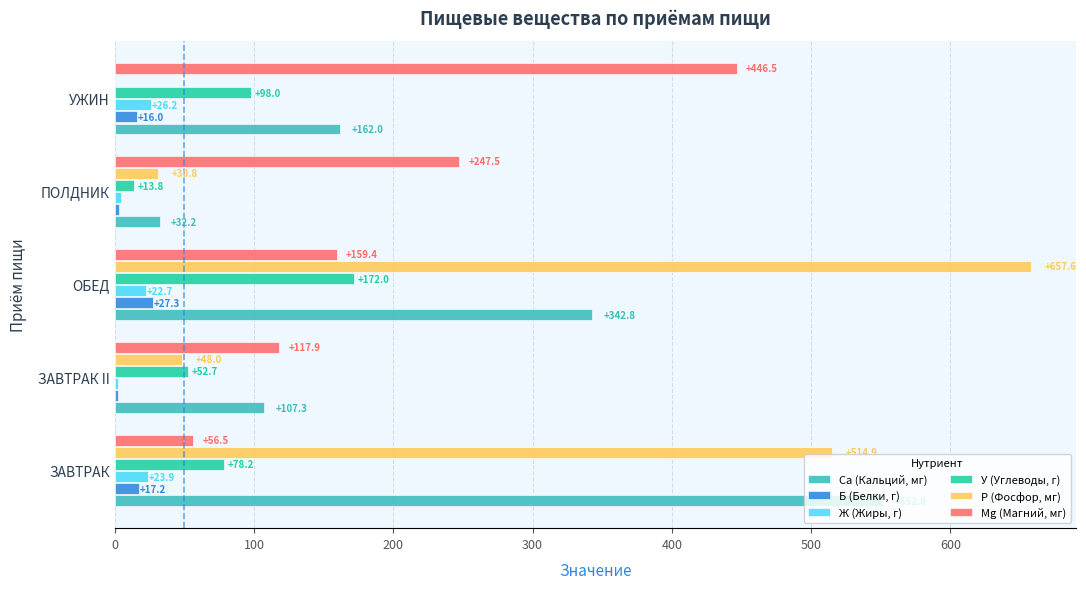

True or false: Са (Кальций, мг) has a value of 107.3 at ЗАВТРАК II.

True